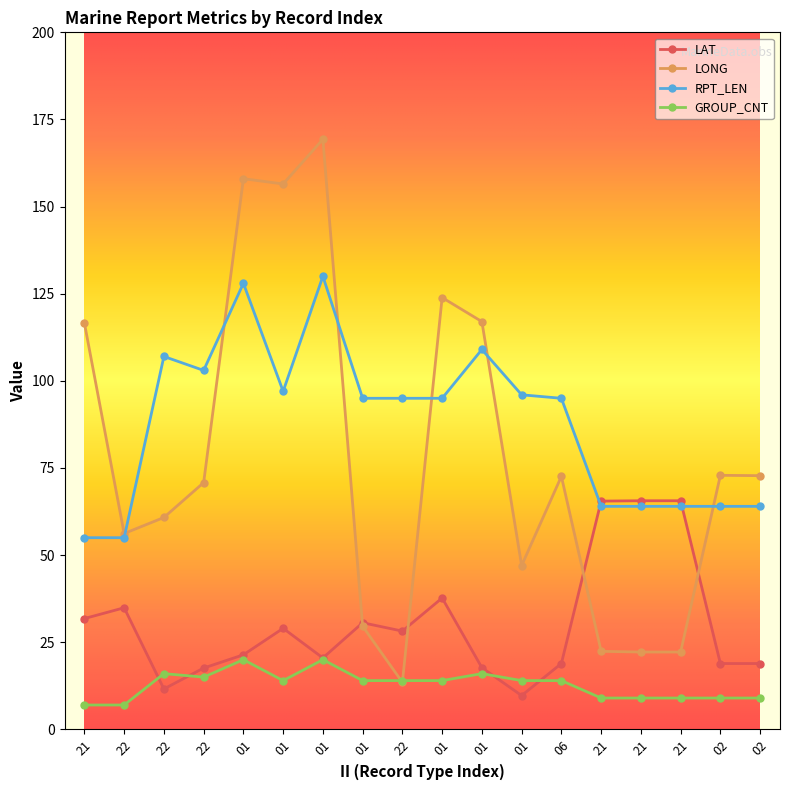

Is this an area chart (filled region under the line)?

No